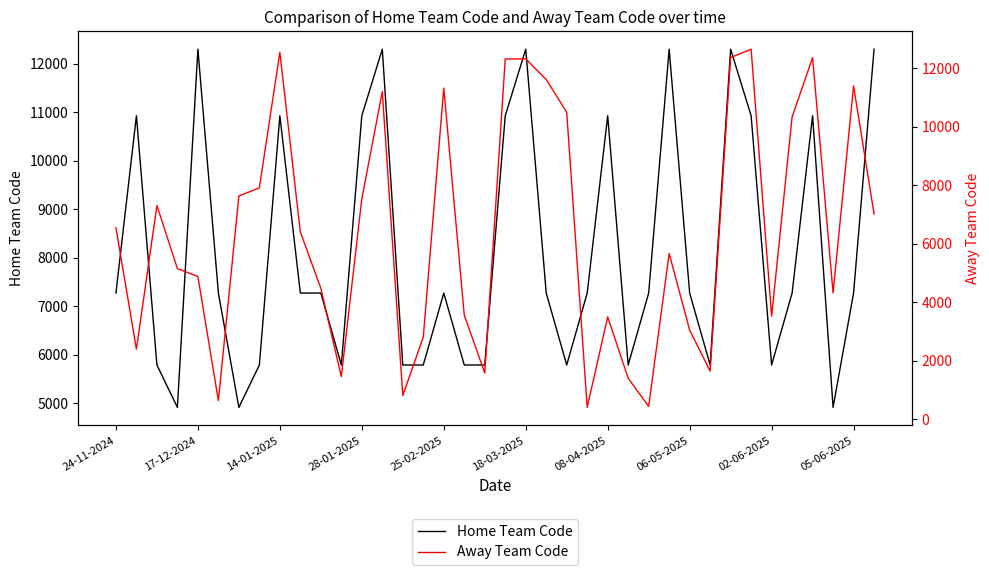

True or false: Home Team Code has a value of 18308 at 14-01-2025.

False